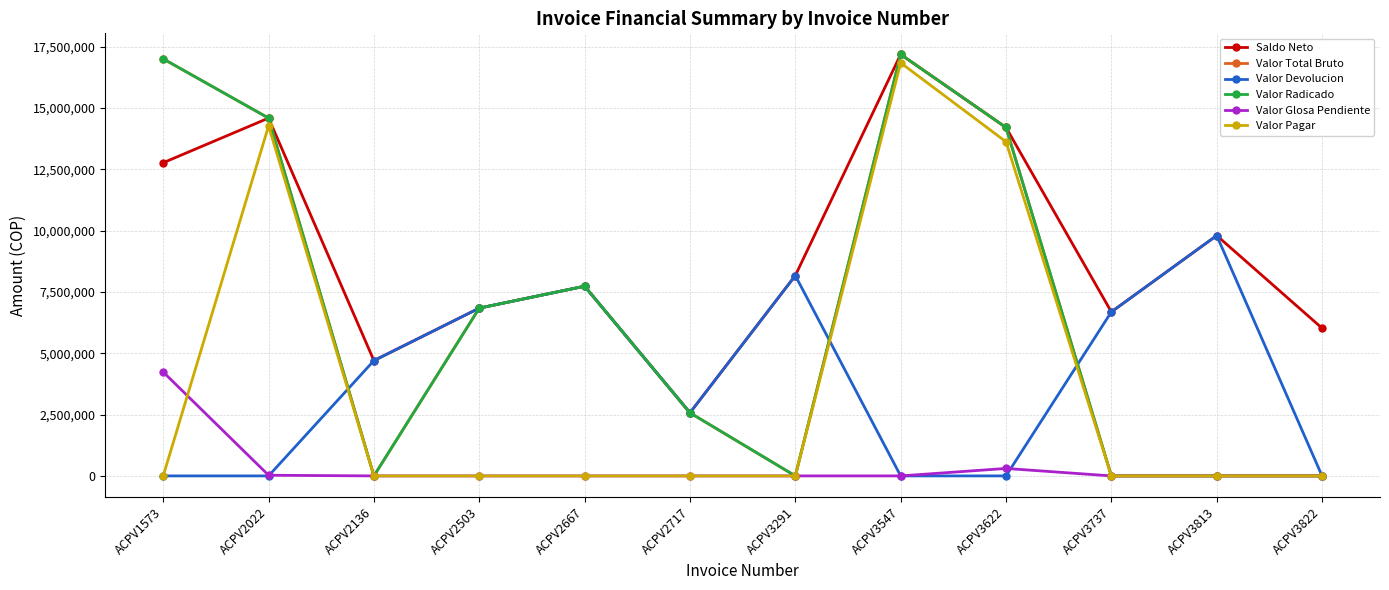

Is this an area chart (filled region under the line)?

No